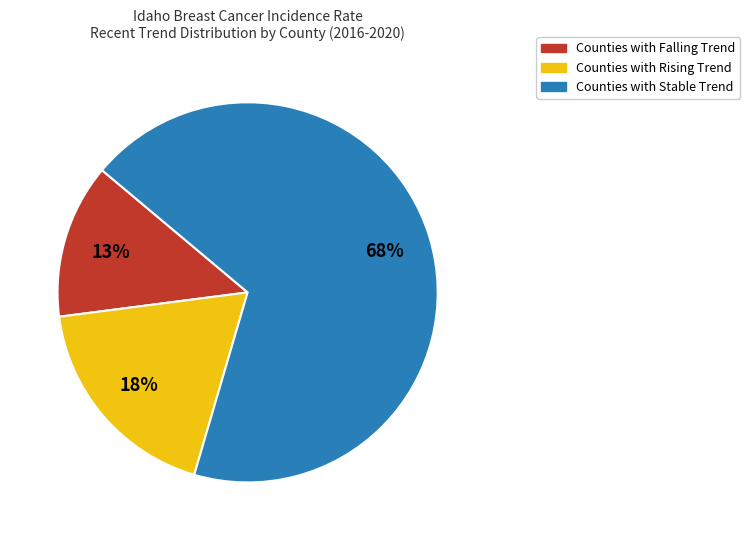

To the nearest percent, what is the average slice percentage?

33%